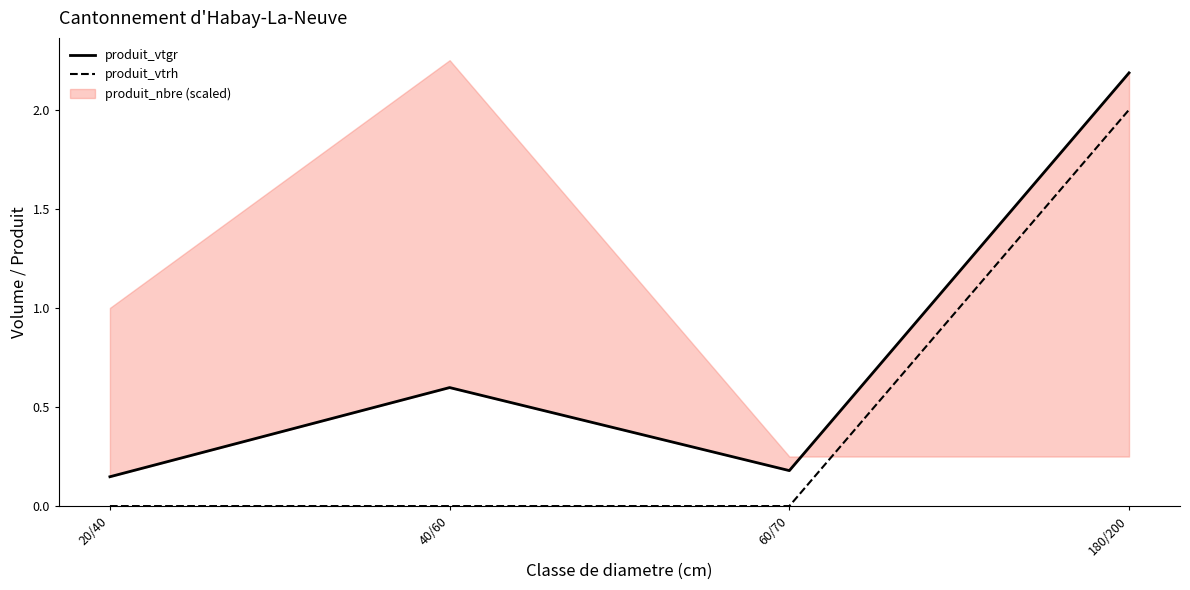

At which label does produit_vtrh reach its peak?

180/200